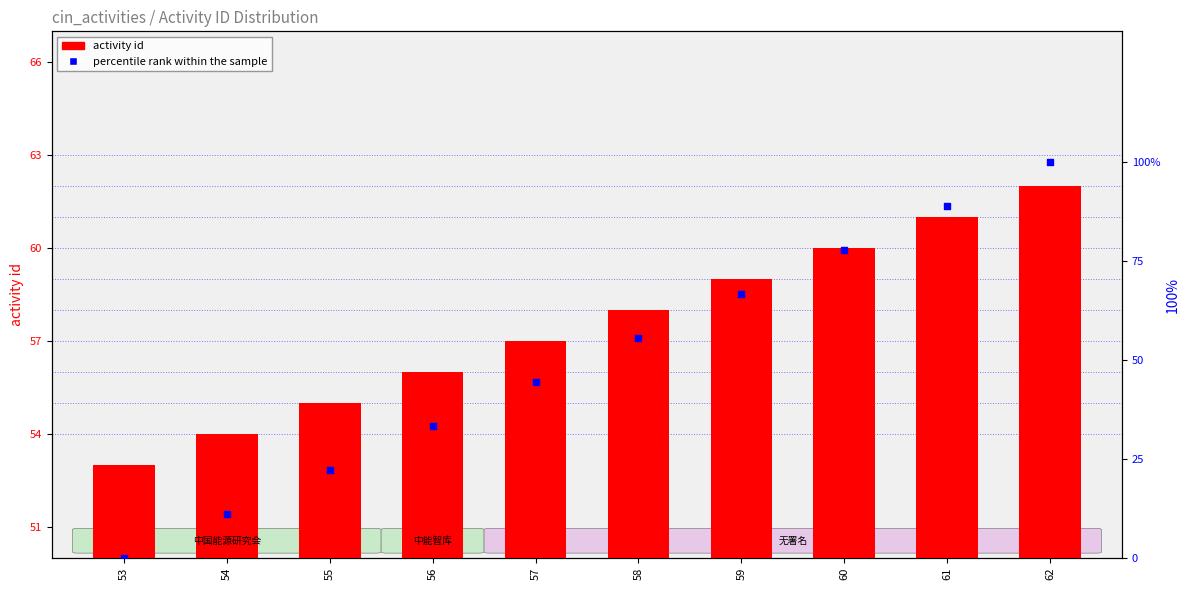

At how many categories does at least one series exceed 68?

3